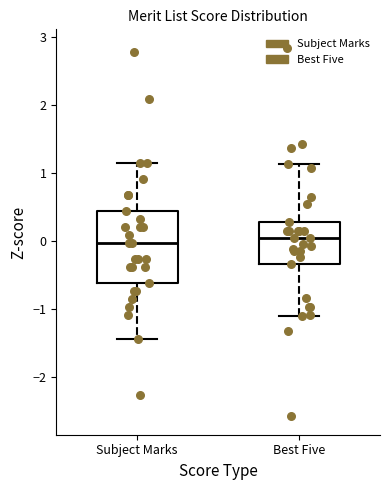

Where is the lower edge of the box for Subject Marks on the y-axis? The values are not printed on the chart, so give them approximately, as read against the axis.

-0.6